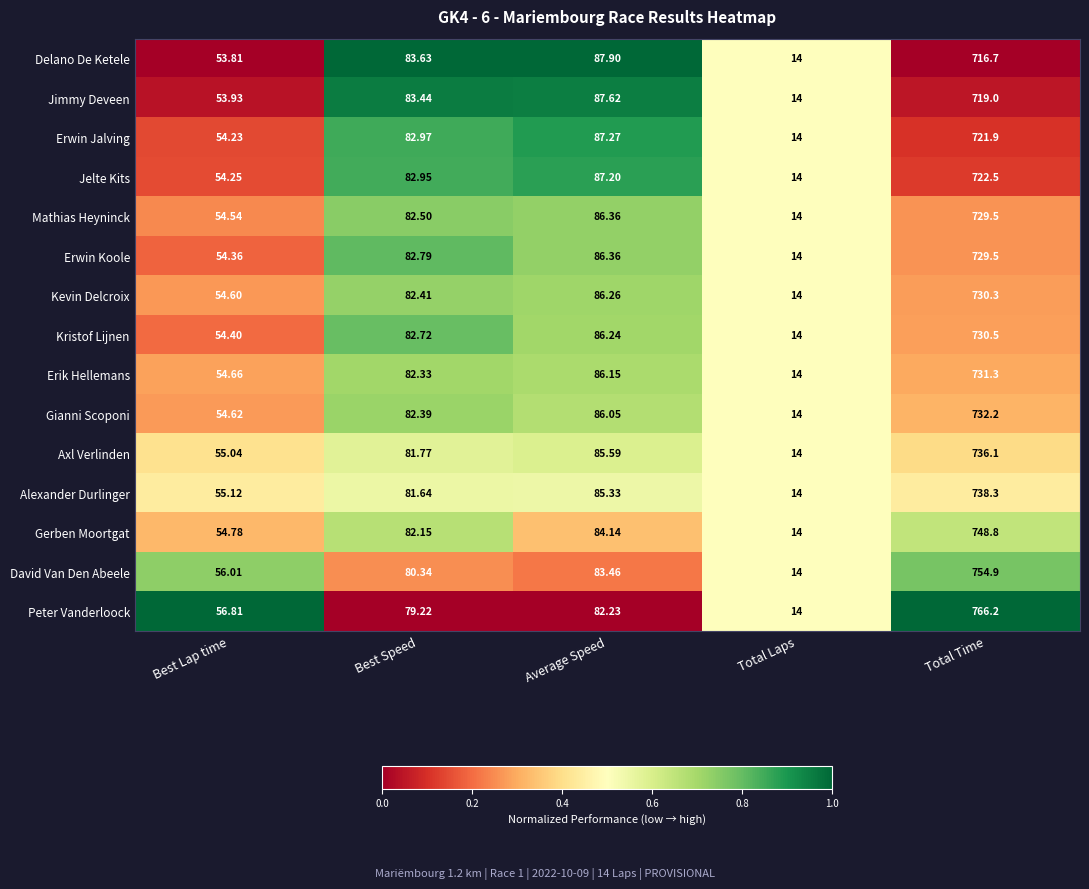

What is the spread (max minus min) of values at Total Time?

49.5